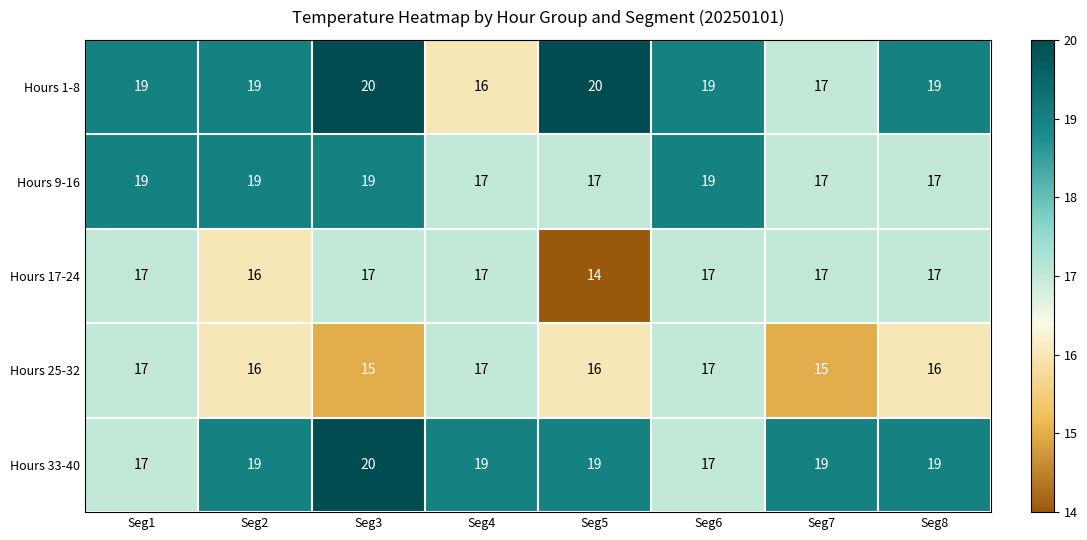

Is it true that Hours 9-16 equals 17 at Seg7?

True